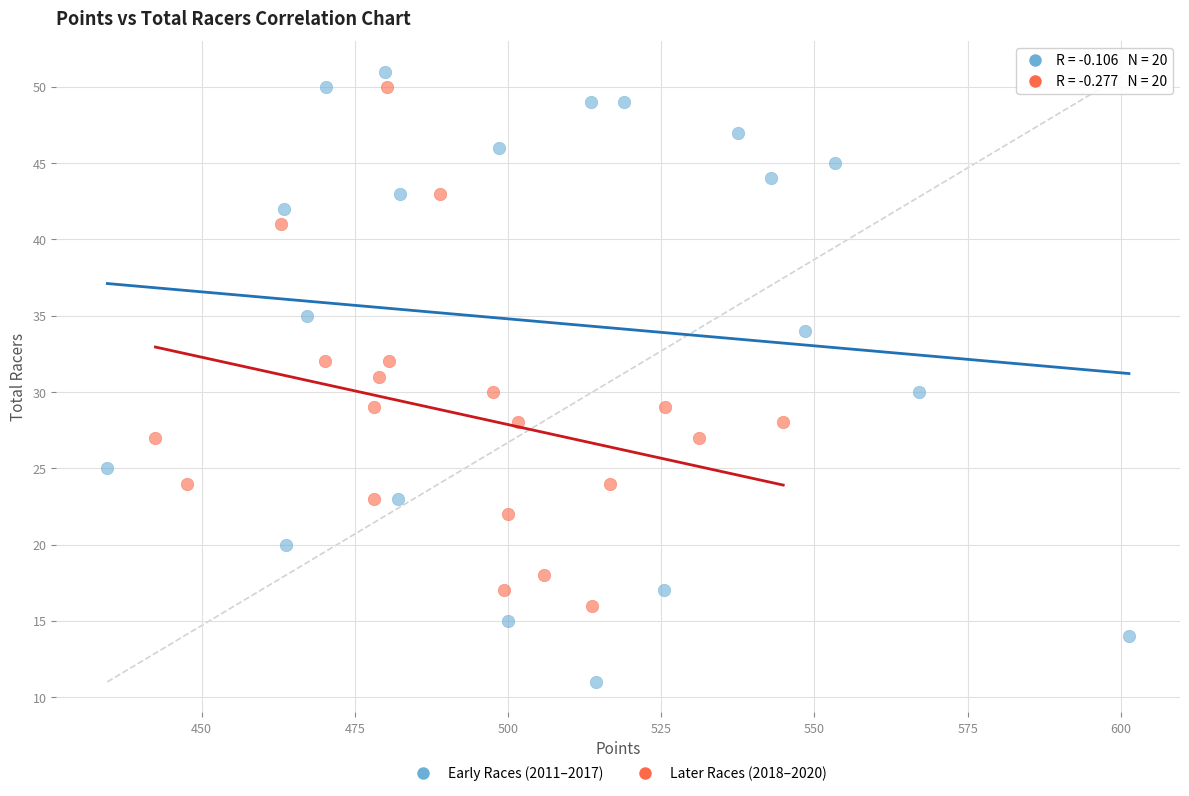

Which series contains the lowest Y value?

Early Races (2011–2017)